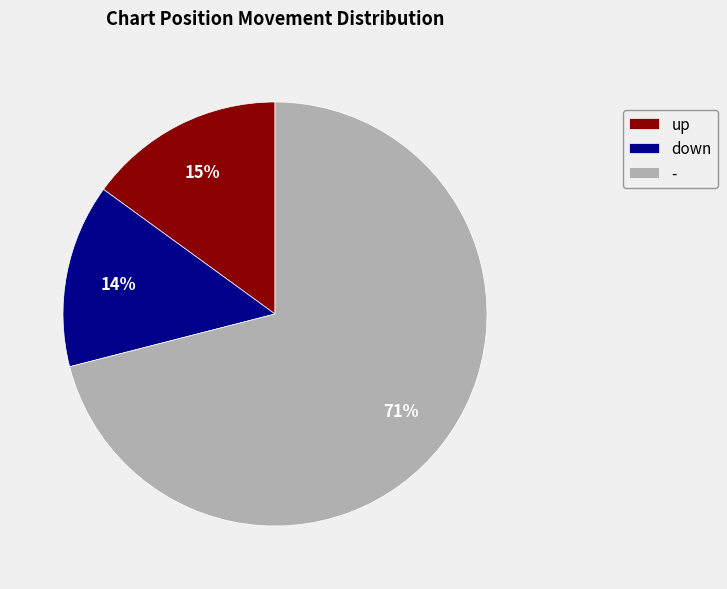

To the nearest percent, what is the average slice percentage?

33%